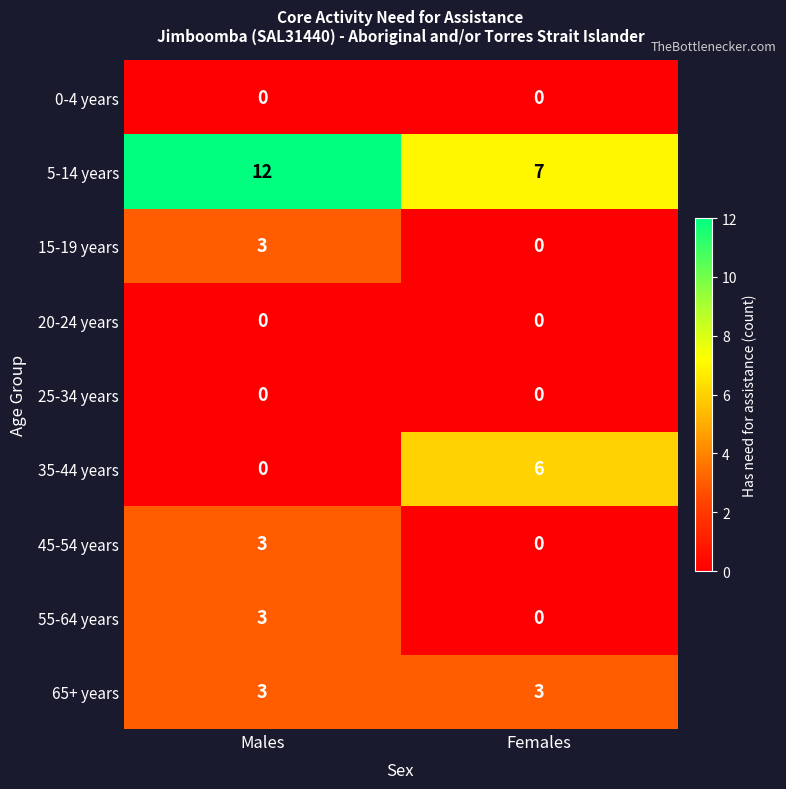

Which series changed the most between Males and Females?

35-44 years